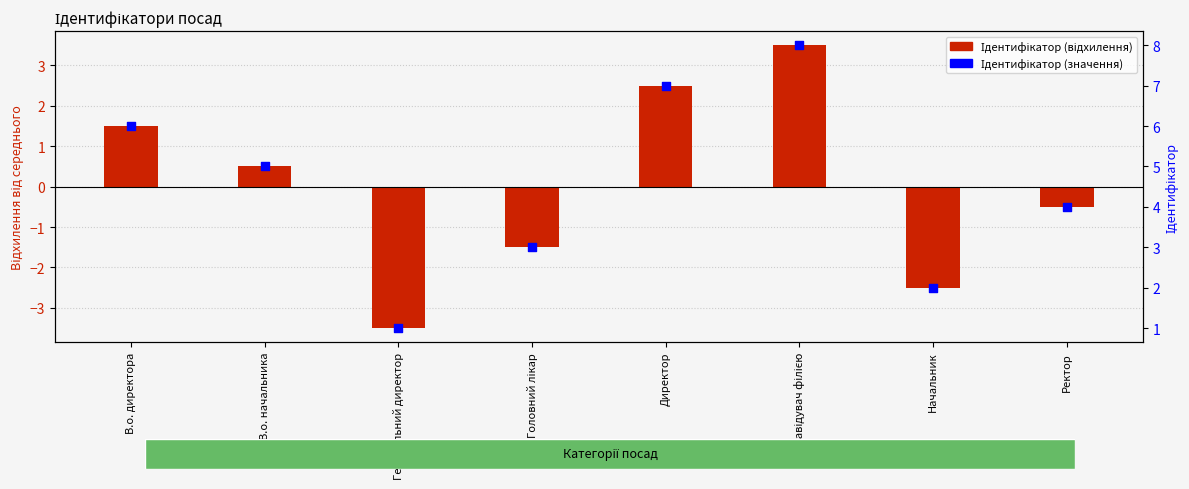

Which series contains the highest Y value?

Ідентифікатор (значення)